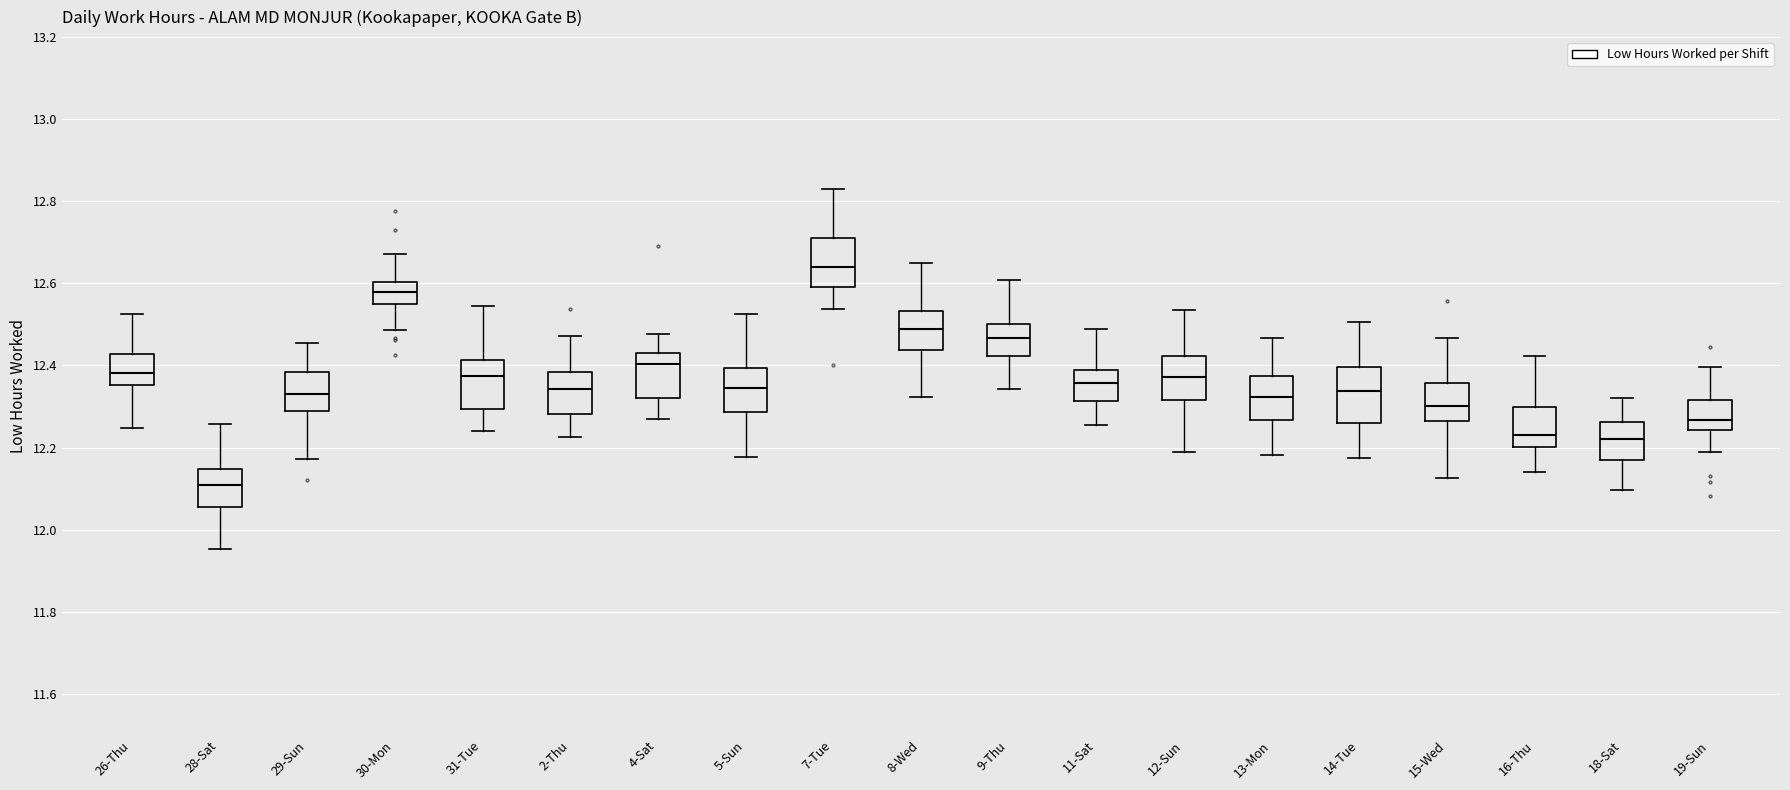

Reading left to right, read every box against the y-axis: the position of its median line, the range the box covers, and the ends of its whiskers. The values are not printed on the chart, so give them approximately, as read against the axis.

26-Thu: median 12.38, box 12.36 to 12.42, whiskers 12.24 to 12.52
28-Sat: median 12.10, box 12.06 to 12.14, whiskers 11.96 to 12.26
29-Sun: median 12.34, box 12.28 to 12.38, whiskers 12.18 to 12.46
30-Mon: median 12.58, box 12.56 to 12.60, whiskers 12.48 to 12.68
31-Tue: median 12.38, box 12.30 to 12.42, whiskers 12.24 to 12.54
2-Thu: median 12.34, box 12.28 to 12.38, whiskers 12.22 to 12.48
4-Sat: median 12.40, box 12.32 to 12.44, whiskers 12.26 to 12.48
5-Sun: median 12.34, box 12.28 to 12.40, whiskers 12.18 to 12.52
7-Tue: median 12.64, box 12.60 to 12.72, whiskers 12.54 to 12.82
8-Wed: median 12.48, box 12.44 to 12.54, whiskers 12.32 to 12.66
9-Thu: median 12.46, box 12.42 to 12.50, whiskers 12.34 to 12.60
11-Sat: median 12.36, box 12.32 to 12.38, whiskers 12.26 to 12.48
12-Sun: median 12.38, box 12.32 to 12.42, whiskers 12.20 to 12.54
13-Mon: median 12.32, box 12.26 to 12.38, whiskers 12.18 to 12.46
14-Tue: median 12.34, box 12.26 to 12.40, whiskers 12.18 to 12.50
15-Wed: median 12.30, box 12.26 to 12.36, whiskers 12.12 to 12.46
16-Thu: median 12.24, box 12.20 to 12.30, whiskers 12.14 to 12.42
18-Sat: median 12.22, box 12.16 to 12.26, whiskers 12.10 to 12.32
19-Sun: median 12.26, box 12.24 to 12.32, whiskers 12.18 to 12.40